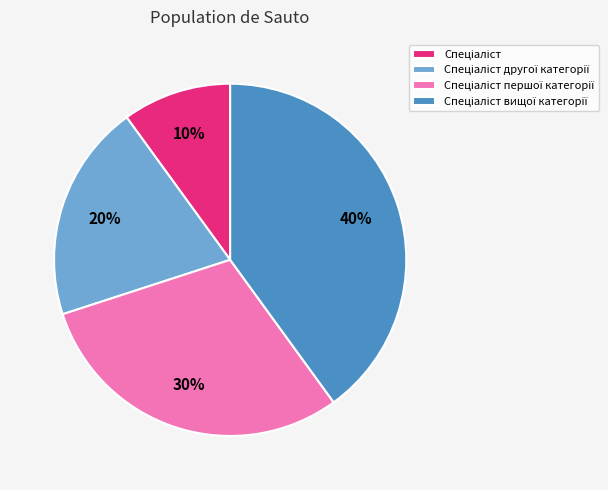

Does any single category account for the majority?

No